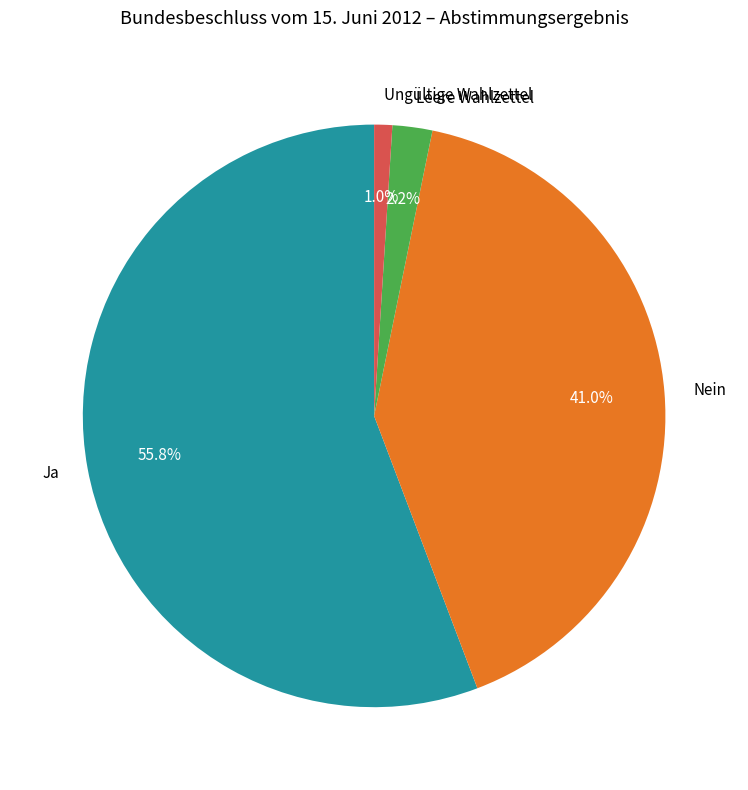

Rank the categories by value from highest to lowest.

Ja, Nein, Leere Wahlzettel, Ungültige Wahlzettel